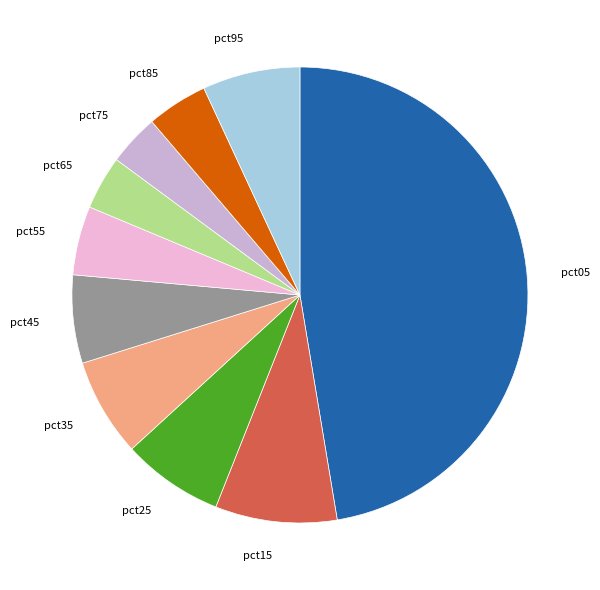

How many segments does this pie chart have?

10